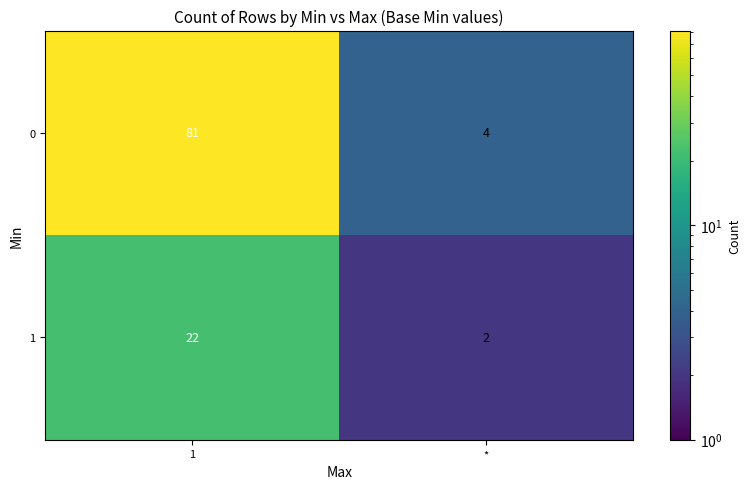

What value does the 1 series have at 1, to the nearest 10?

20